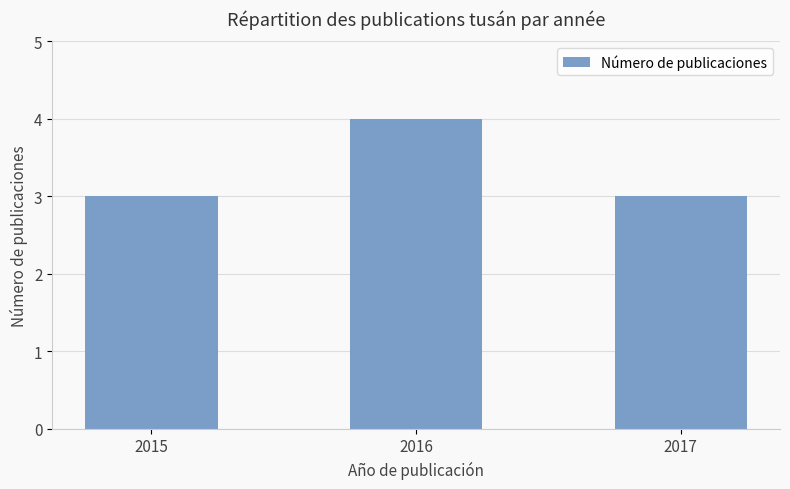

What is the difference between the values at 2016 and 2017?

1